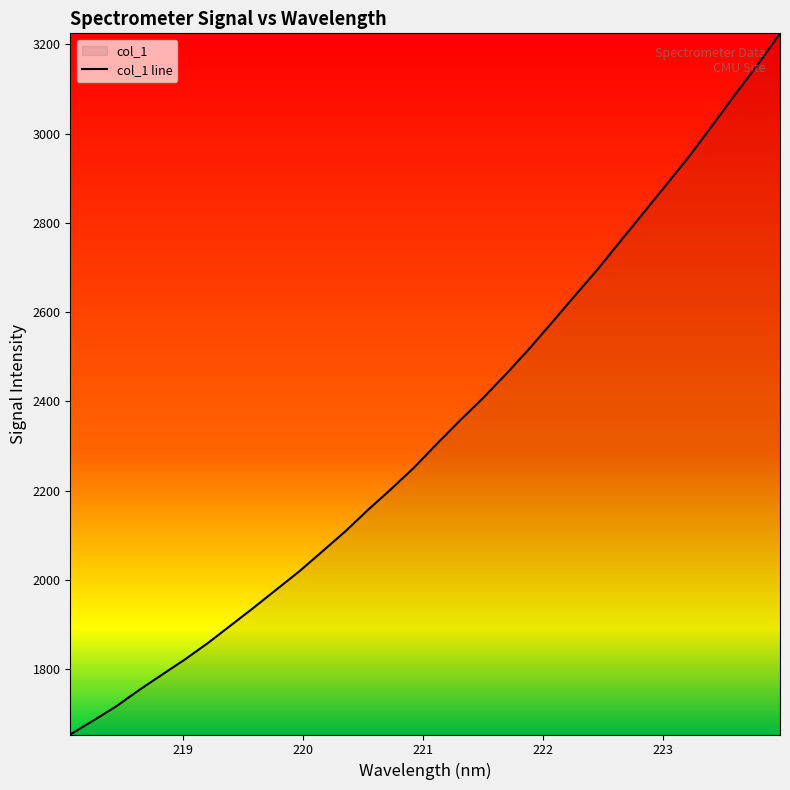

How many lines are shown in the chart?

1